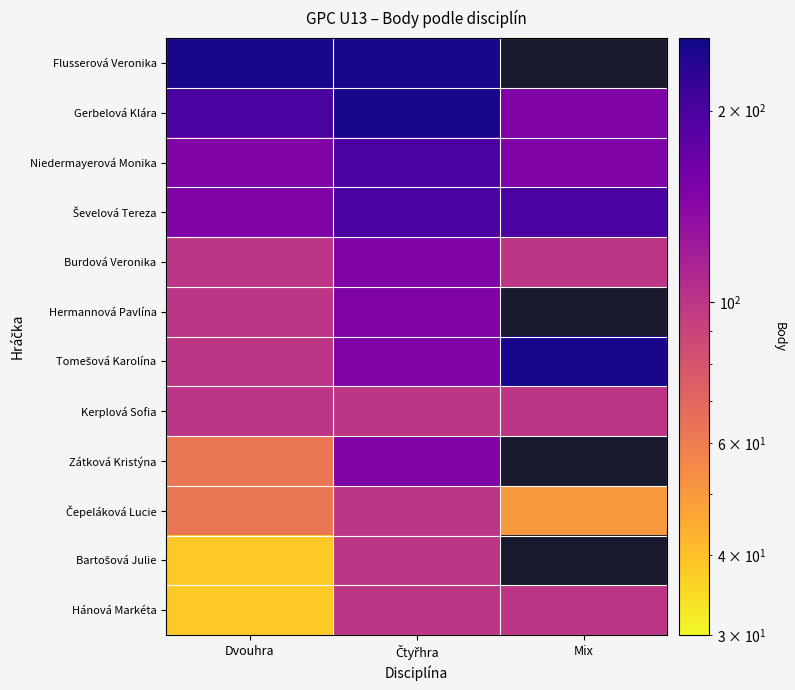

Rank the series by their maximum value, from highest to lowest.

Flusserová Veronika, Gerbelová Klára, Tomešová Karolína, Niedermayerová Monika, Ševelová Tereza, Burdová Veronika, Hermannová Pavlína, Zátková Kristýna, Kerplová Sofia, Čepeláková Lucie, Bartošová Julie, Hánová Markéta